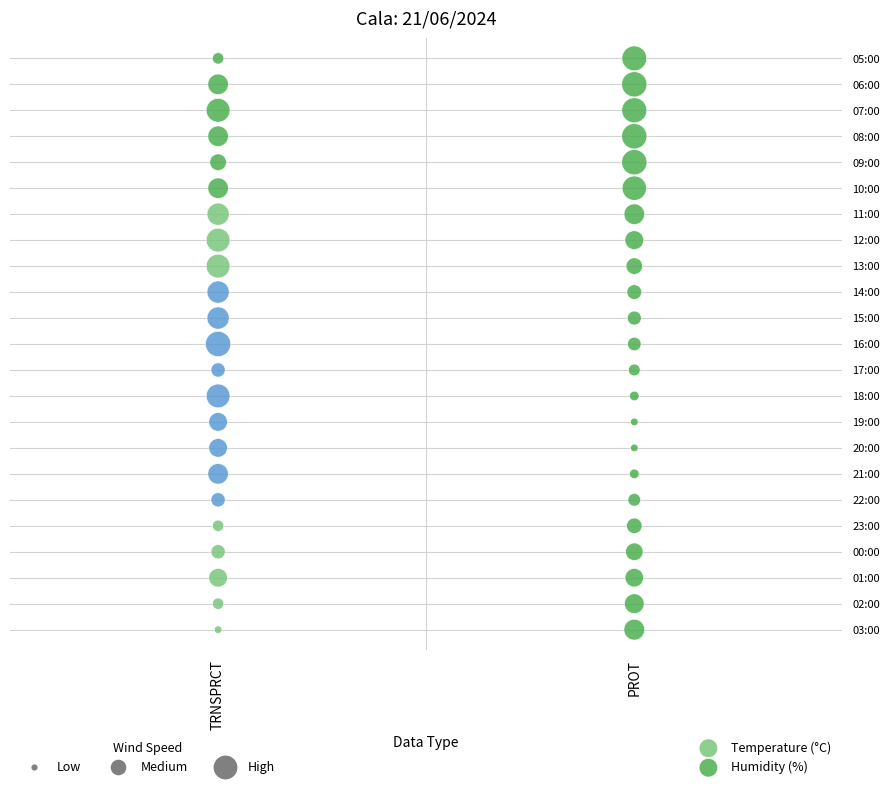

What are all the series names shown in the legend?

Temperature (°C), Humidity (%)